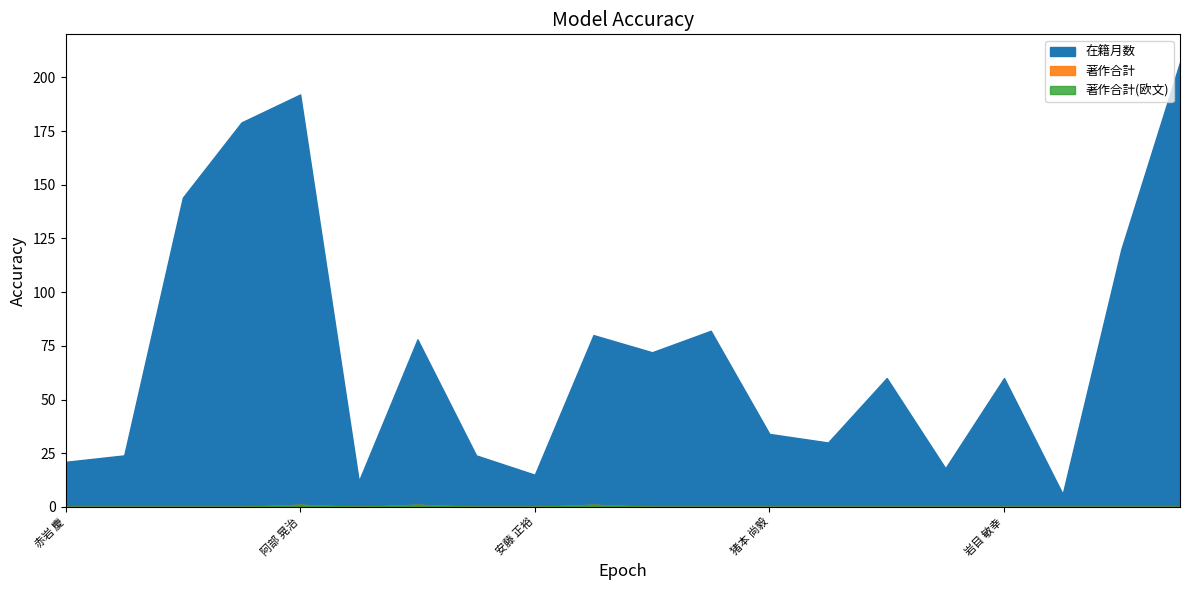

Where is 著作合計 nearest to the value 0?

赤岩 慶